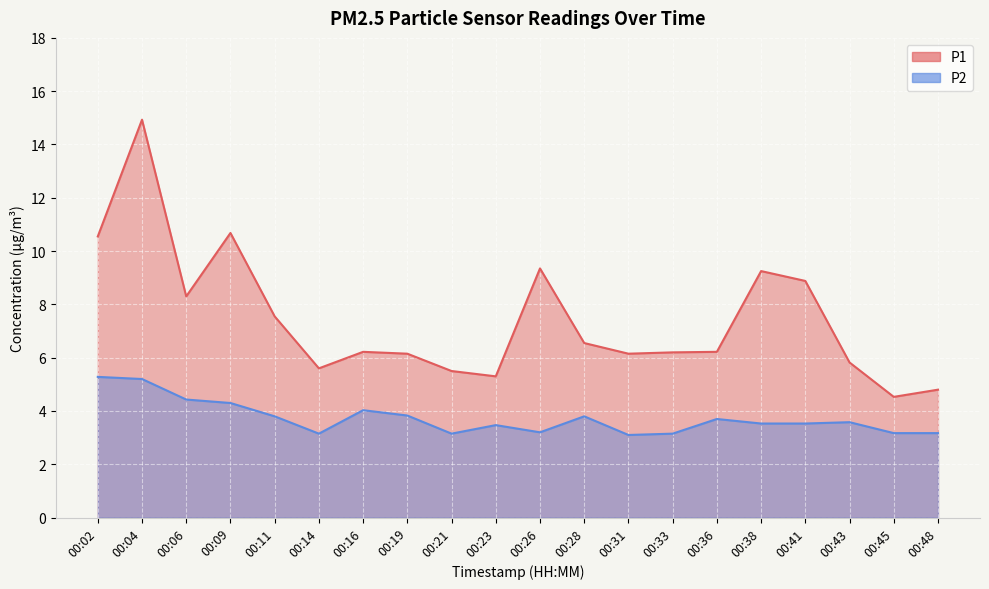

Is the value of P1 at 00:11 greater than the value of P2 at 00:43?

Yes